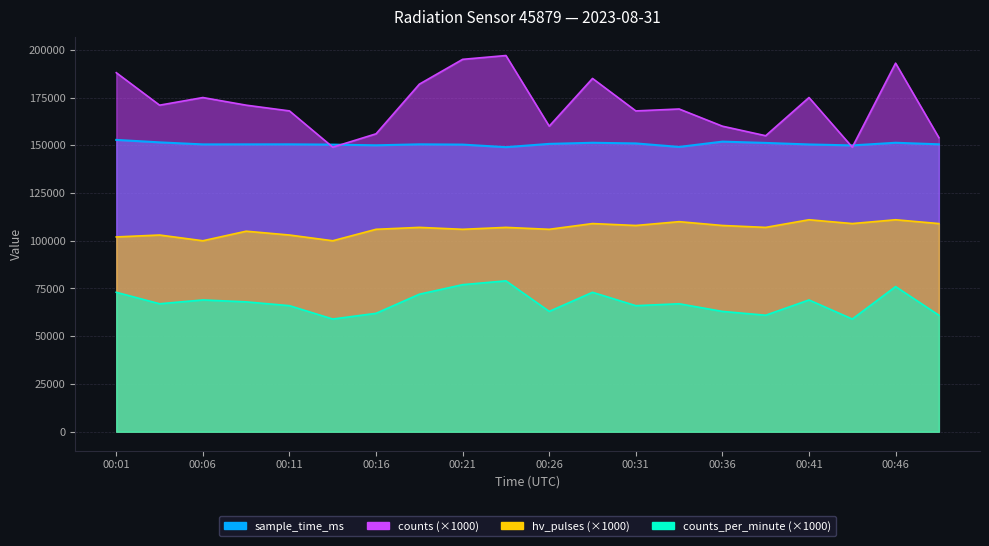

Where is sample_time_ms nearest to the value 150914?

00:31